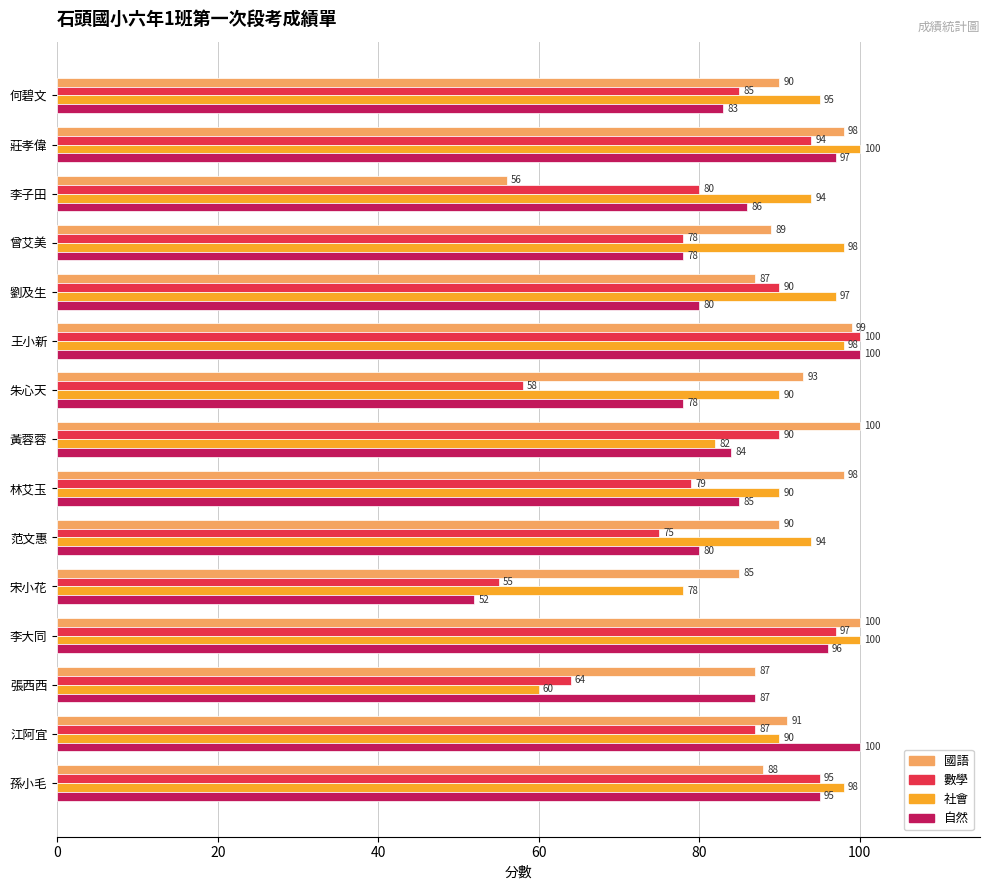

Between 李子田 and 李大同, which series saw the biggest shift?

國語